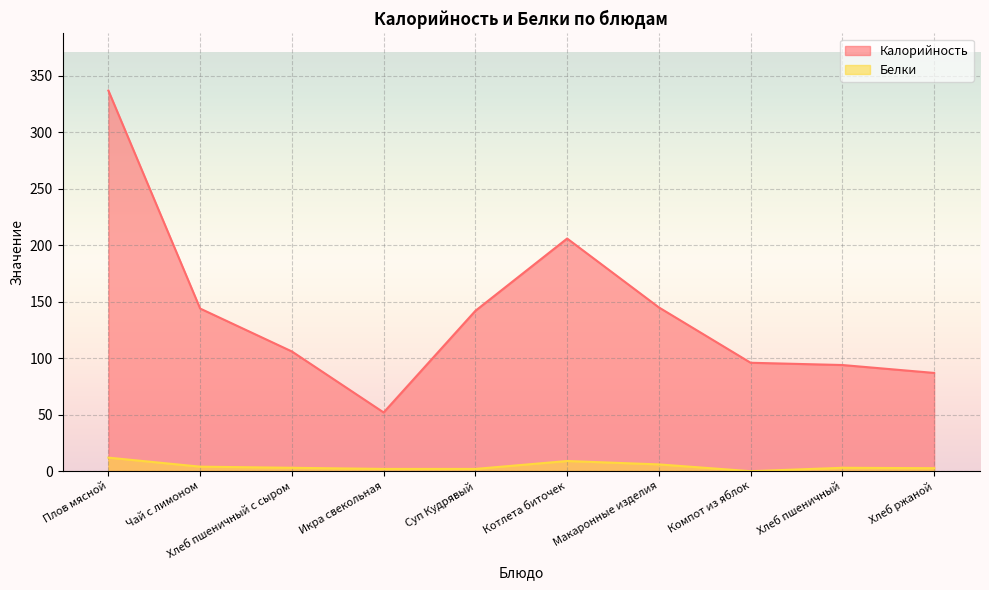

Is it true that Калорийность equals 71.3 at Чай с лимоном?

False